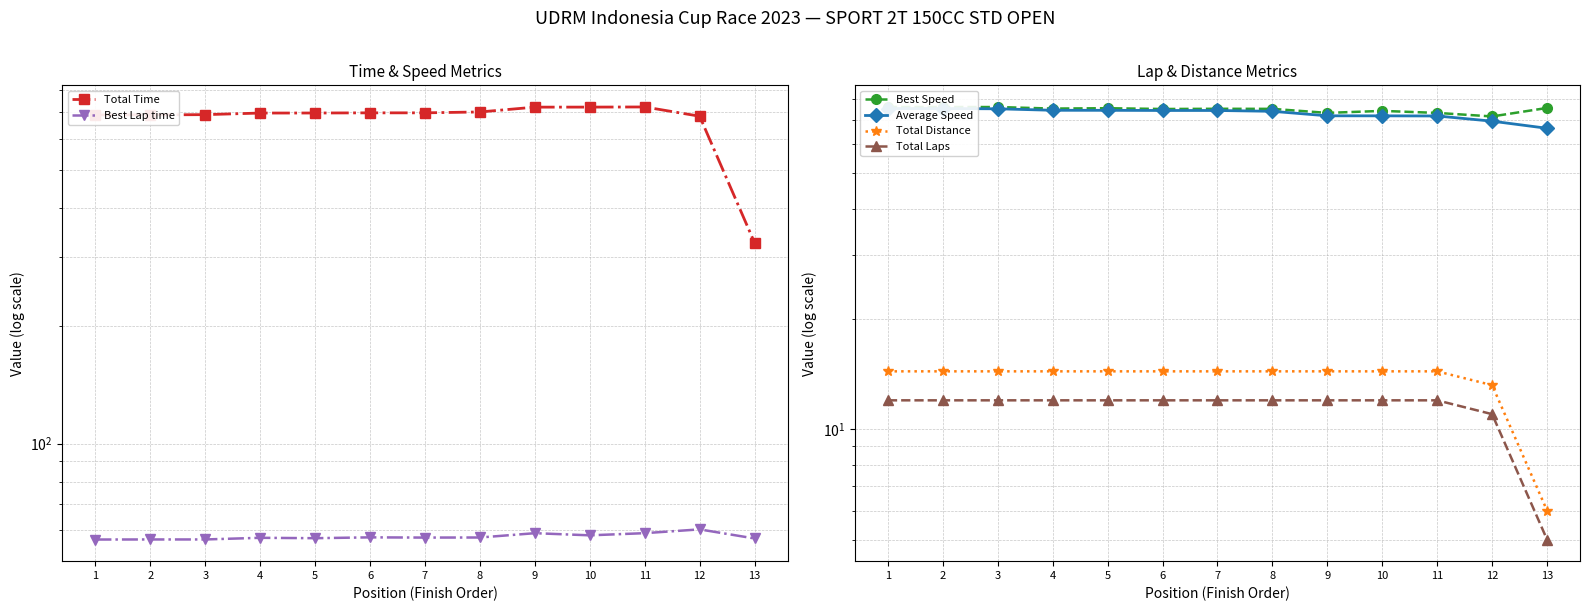

Which has a higher value, 6 or 11?

11